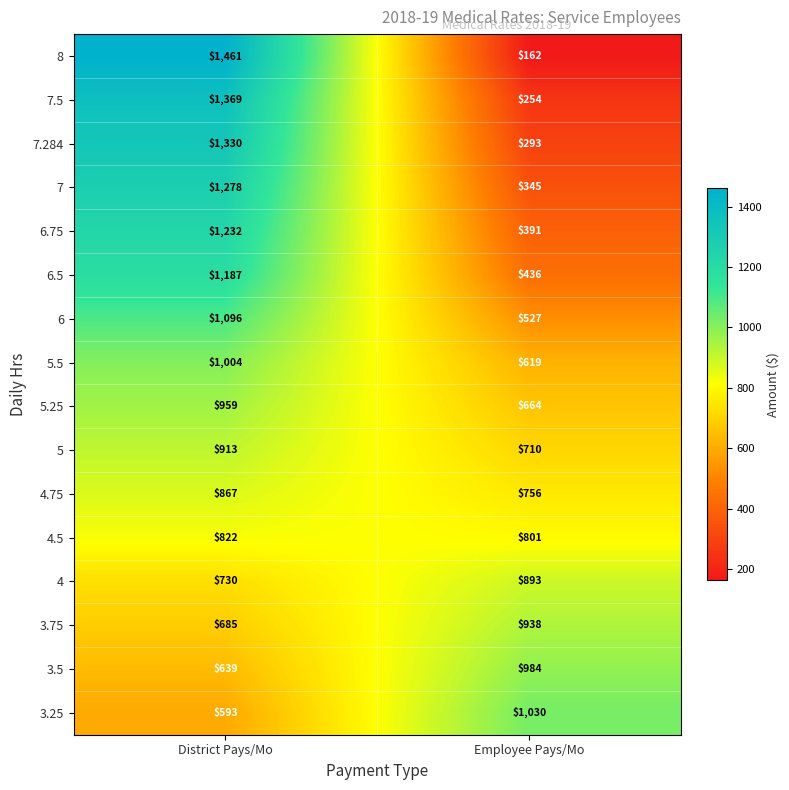

Is it true that 4.5 equals 822 at District Pays/Mo?

True